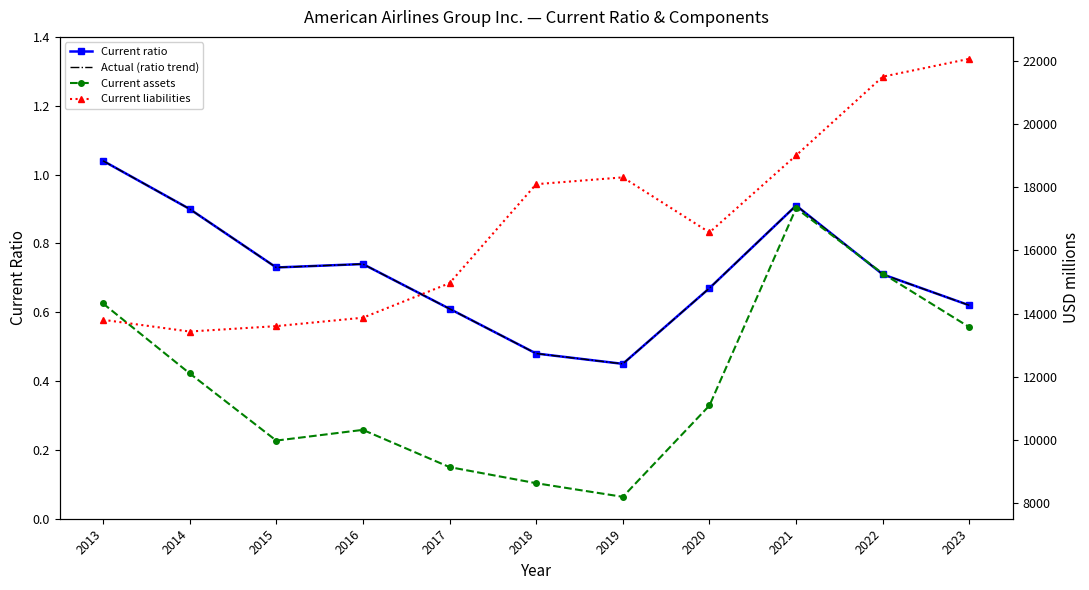

What is the value of the Current assets point at the 11th from the left?

13572.0